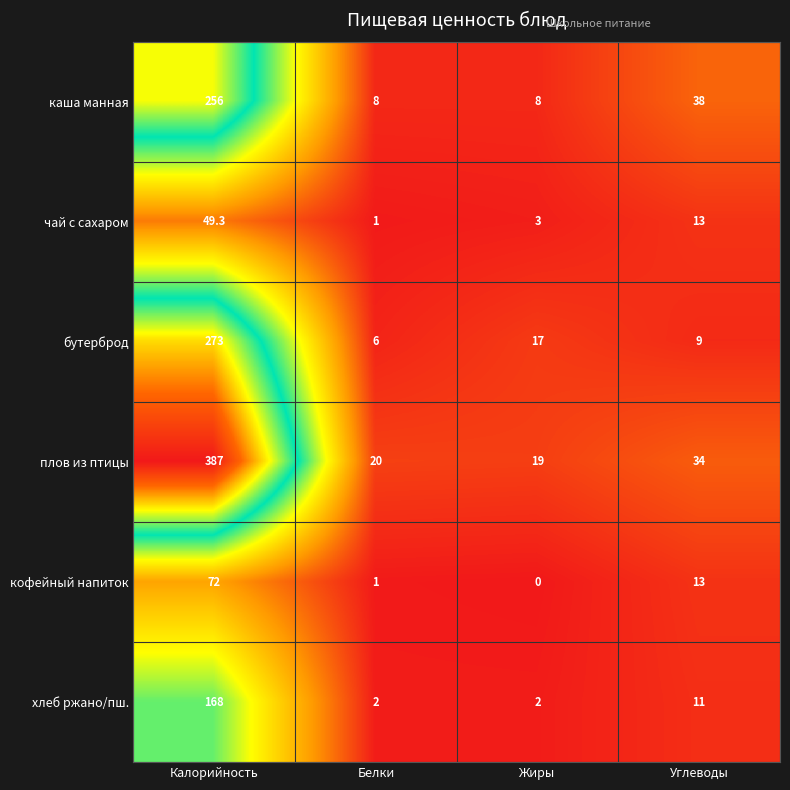

At which category is the sum across all series the highest?

Калорийность